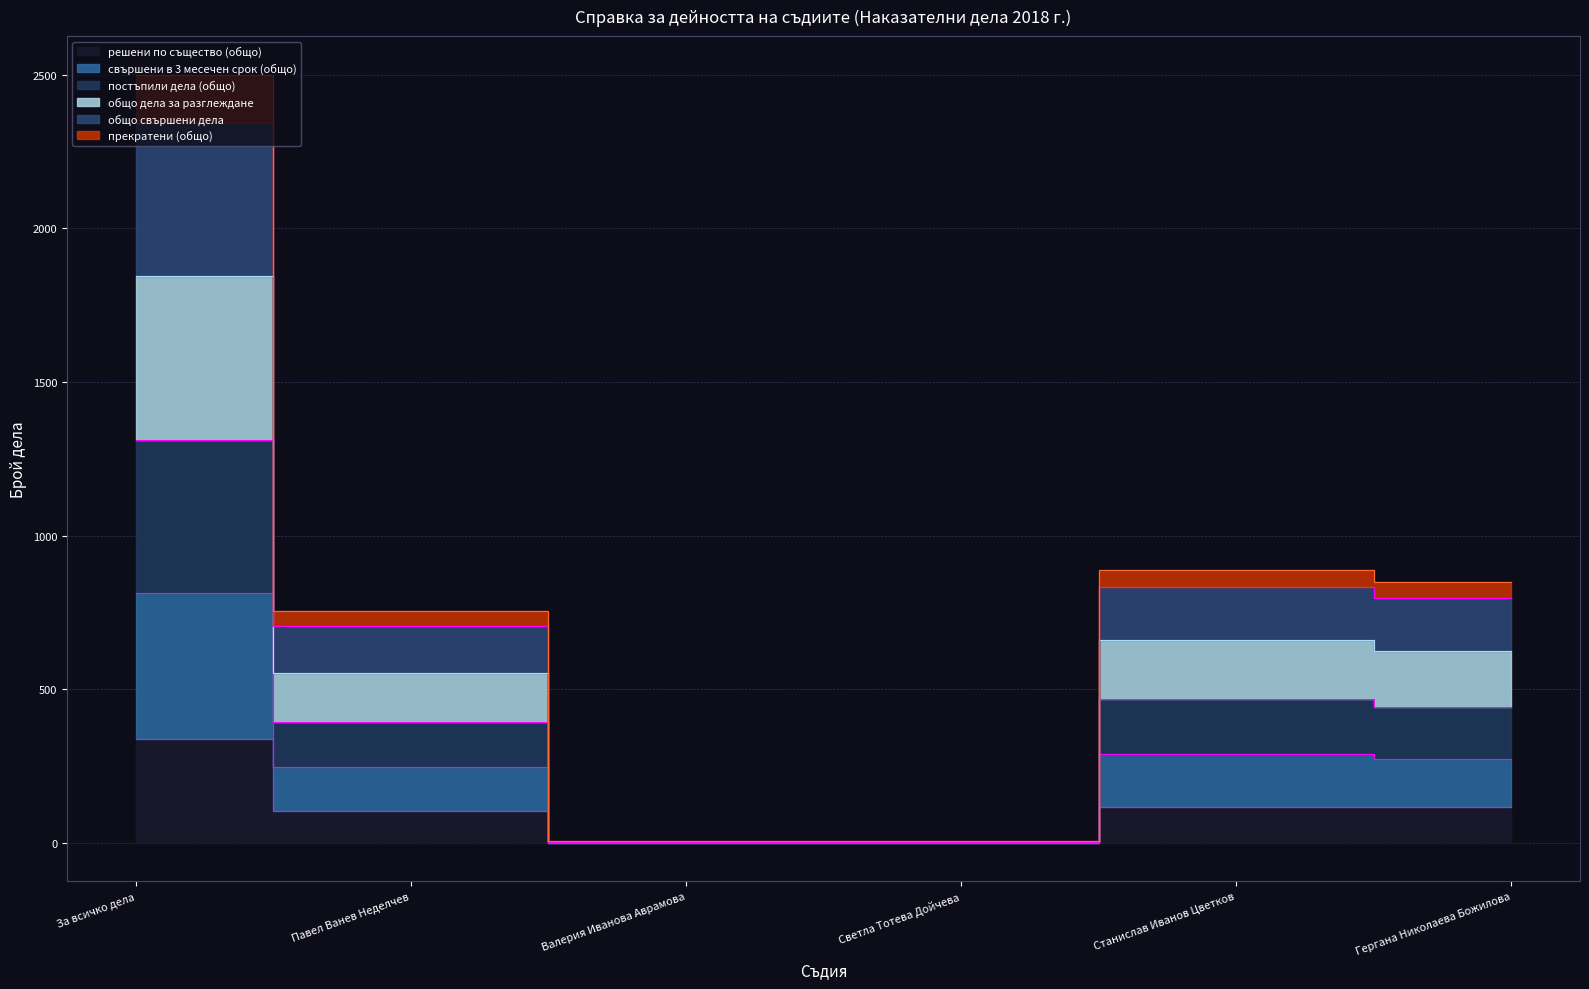

At which category does общо дела за разглеждане reach its first local peak?

Станислав Иванов Цветков